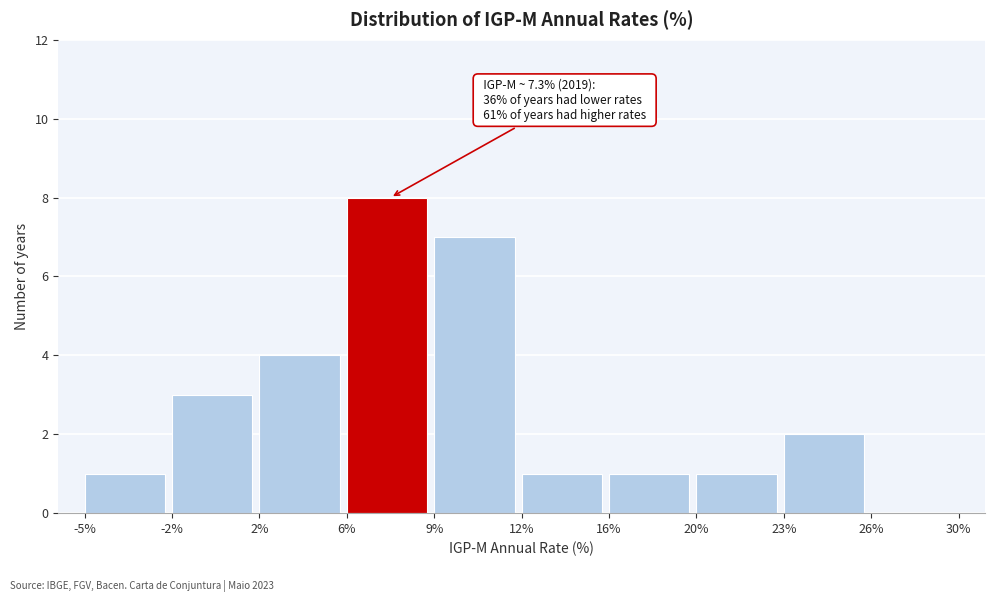

Reading left to right, what are all the values shown in this chart?

-5%=1	-2%=3	2%=4	6%=8	9%=7	12%=1	16%=1	20%=1	23%=2	26%=0